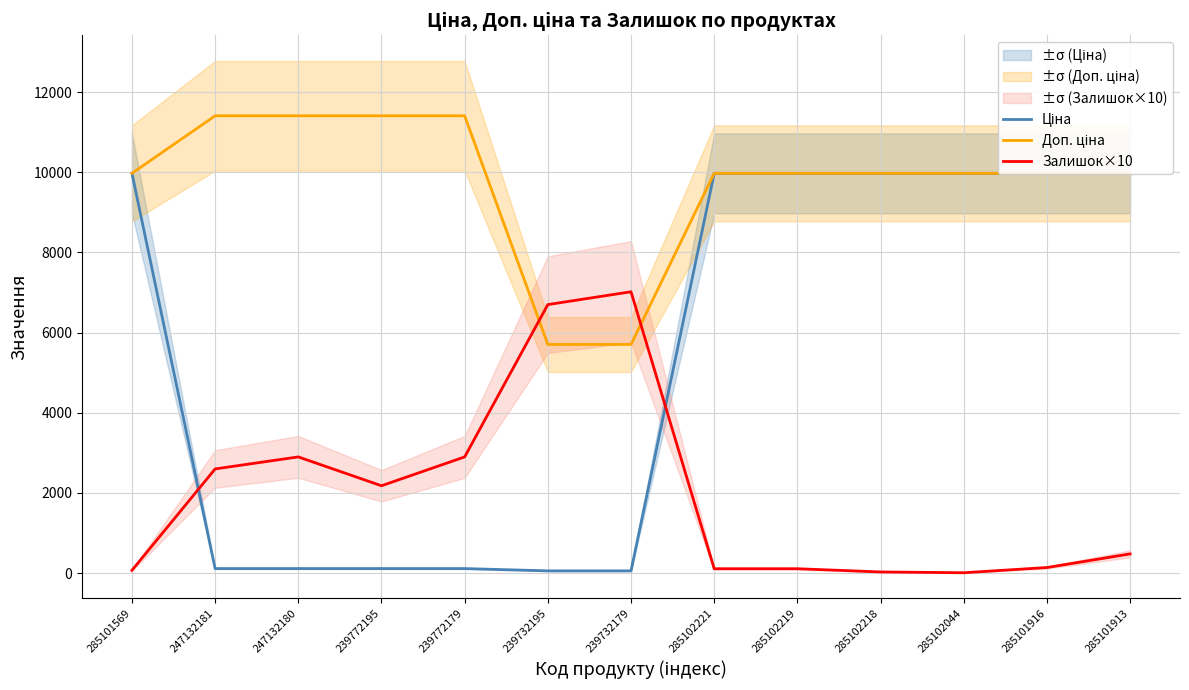

Rank the series by their maximum value, from highest to lowest.

Доп. ціна, Ціна, Залишок×10